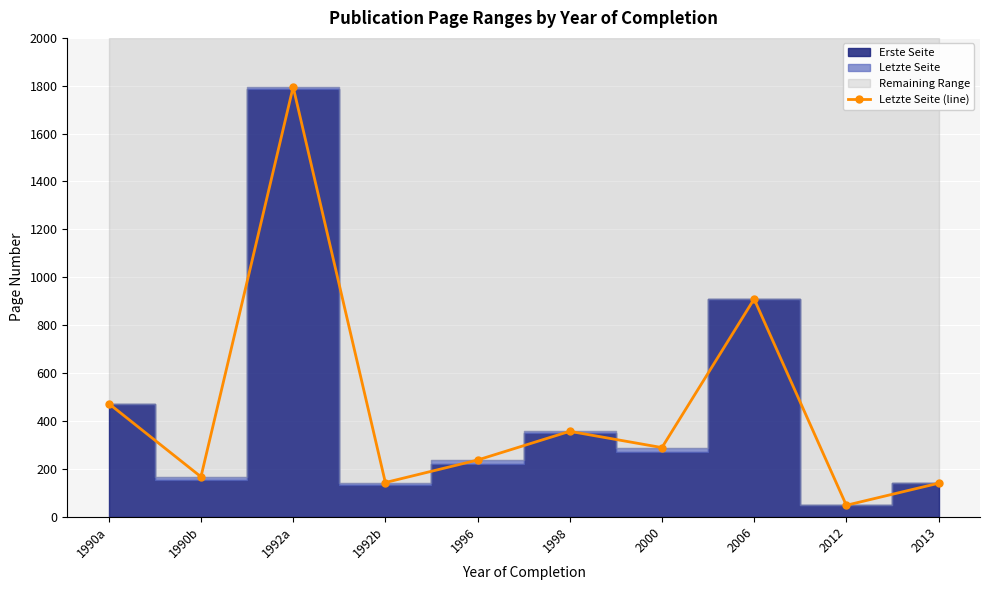

At which category does the data reach its first local valley?

1990b